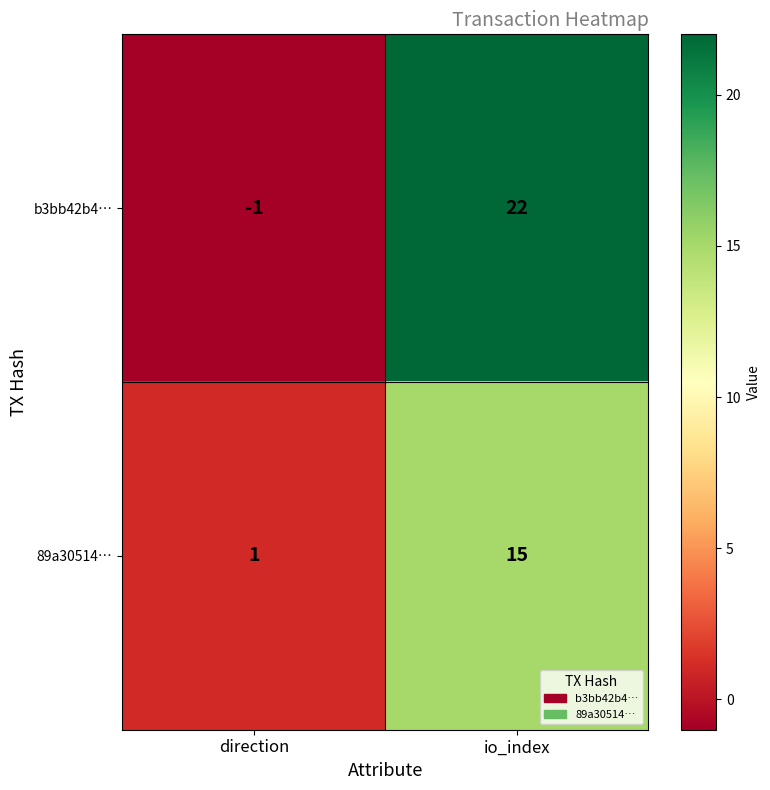

List the series in order of their peak value, lowest first.

89a30514…, b3bb42b4…